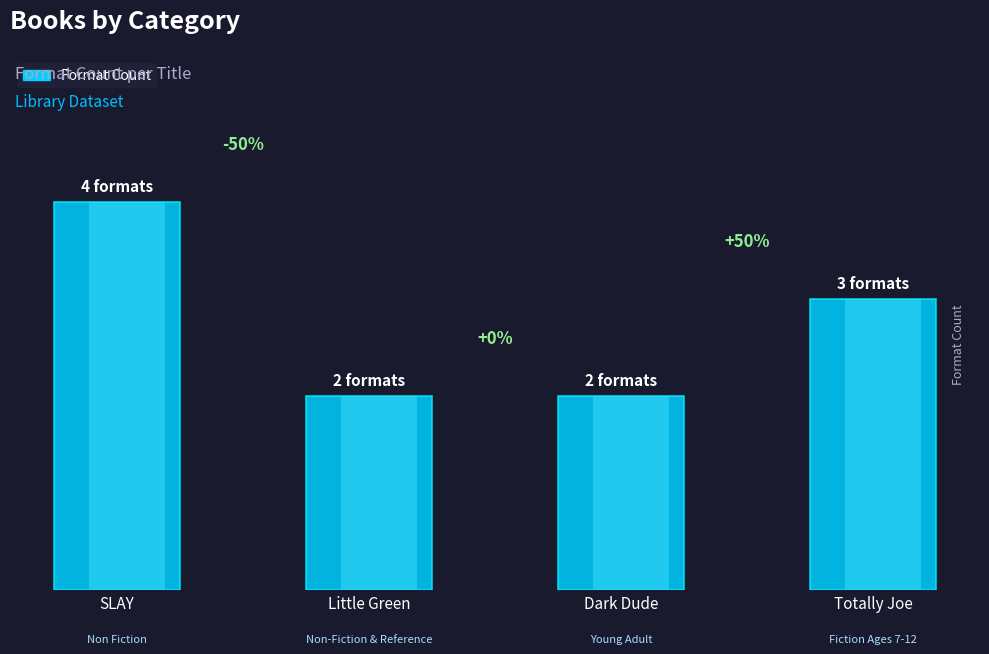

Which category has the lowest value across all series?

Little Green